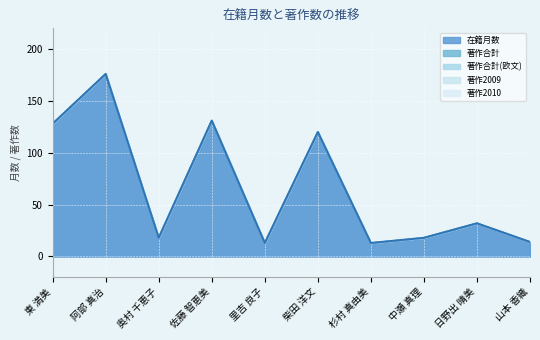

Reading left to right, list all the values displayed in this chart.

在籍月数: 東 満美=128	阿部 真治=176	奥村 千恵子=18	佐藤 智恵美=131	里吉 良子=13	柴田 洋文=120	杉村 真由美=13	中瀬 真理=18	日野出 晴美=32	山本 香織=14
著作合計: 東 満美=0	阿部 真治=0	奥村 千恵子=0	佐藤 智恵美=0	里吉 良子=0	柴田 洋文=0	杉村 真由美=0	中瀬 真理=0	日野出 晴美=0	山本 香織=0
著作合計(欧文): 東 満美=0	阿部 真治=0	奥村 千恵子=0	佐藤 智恵美=0	里吉 良子=0	柴田 洋文=0	杉村 真由美=0	中瀬 真理=0	日野出 晴美=0	山本 香織=0
著作2009: 東 満美=0	阿部 真治=0	奥村 千恵子=0	佐藤 智恵美=0	里吉 良子=0	柴田 洋文=0	杉村 真由美=0	中瀬 真理=0	日野出 晴美=0	山本 香織=0
著作2010: 東 満美=0	阿部 真治=0	奥村 千恵子=0	佐藤 智恵美=0	里吉 良子=0	柴田 洋文=0	杉村 真由美=0	中瀬 真理=0	日野出 晴美=0	山本 香織=0